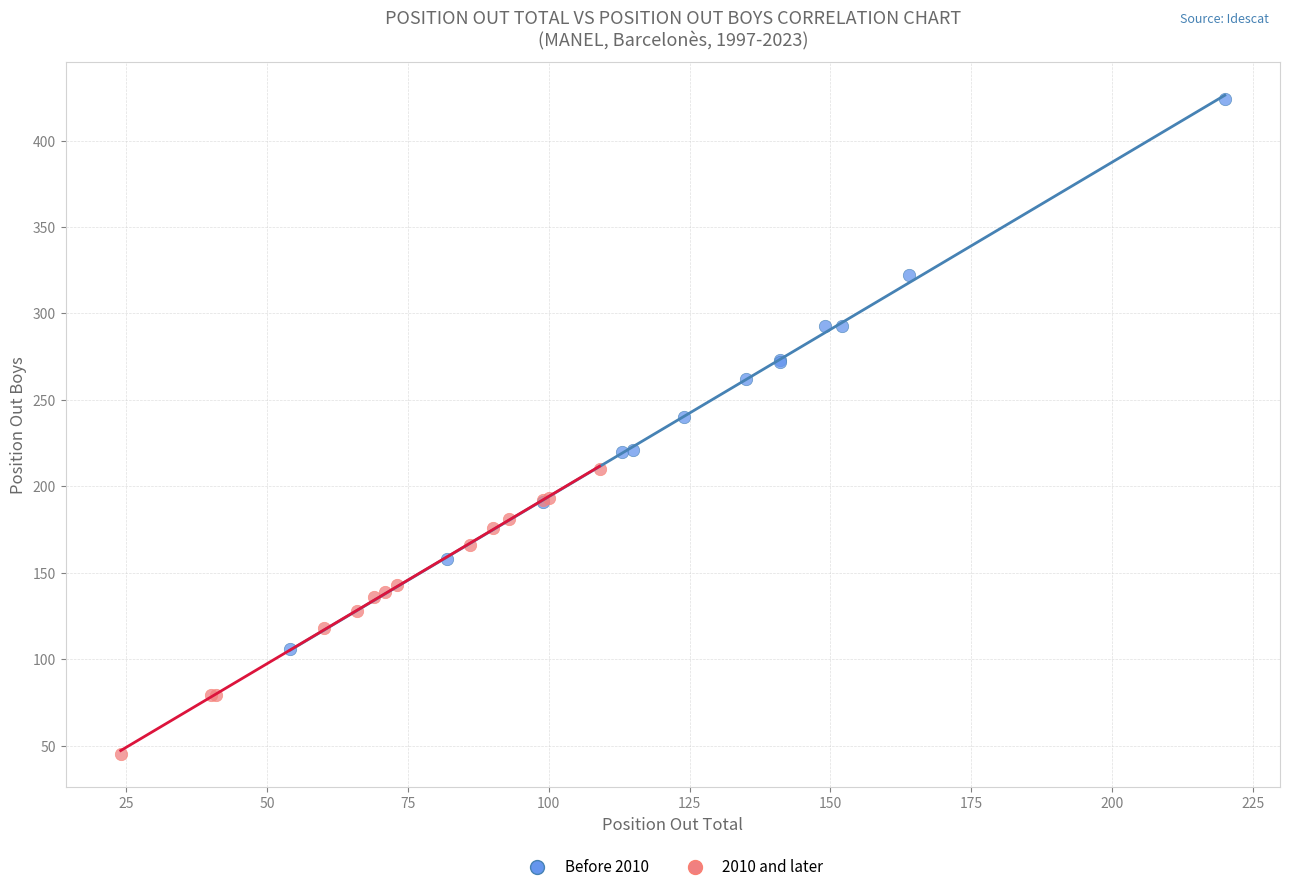

What are all the series names shown in the legend?

Before 2010, 2010 and later